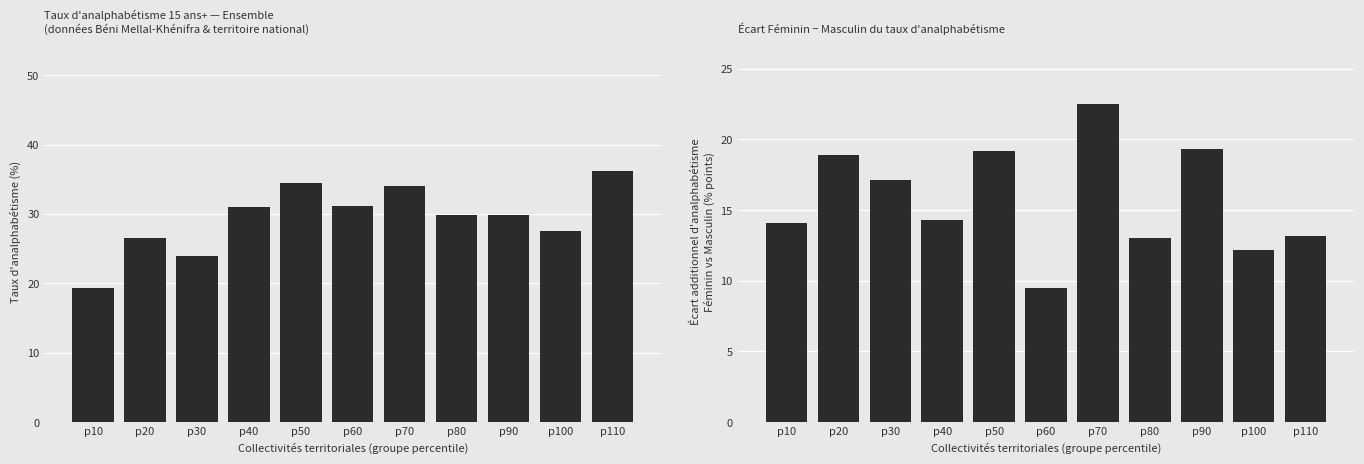

Reading left to right, transcribe all the data shown in this chart.

Ensemble: 19.3	26.6	23.9	31.0	34.4	31.1	34.1	29.8	29.8	27.5	36.2
Écart Féminin−Masculin: 14.1	18.9	17.1	14.3	19.2	9.5	22.5	13.0	19.3	12.2	13.2